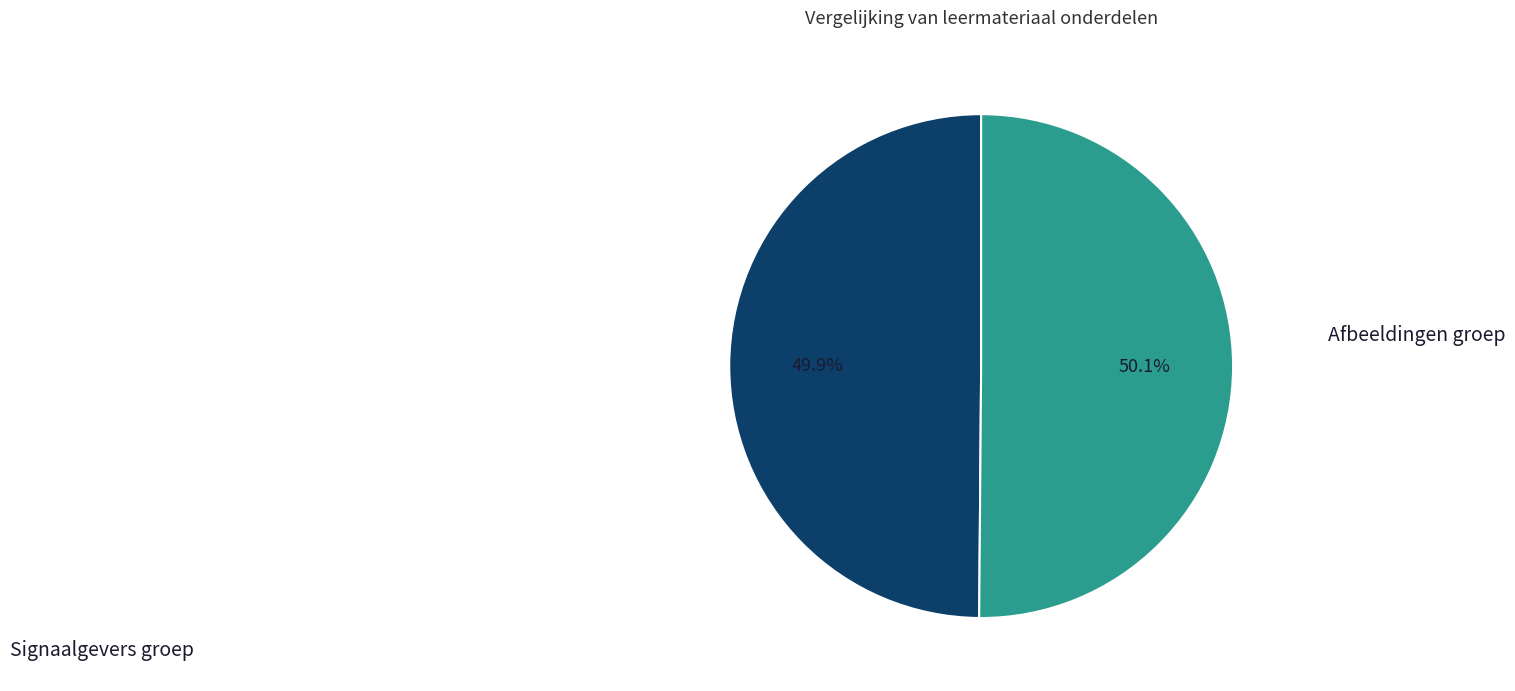

What portion of the pie excludes Signaalgevers groep?

50.1%